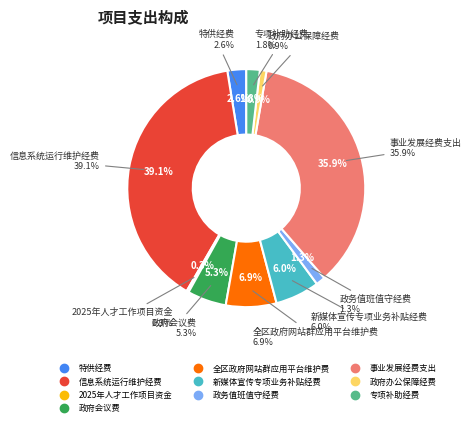

Does any single category account for the majority?

No